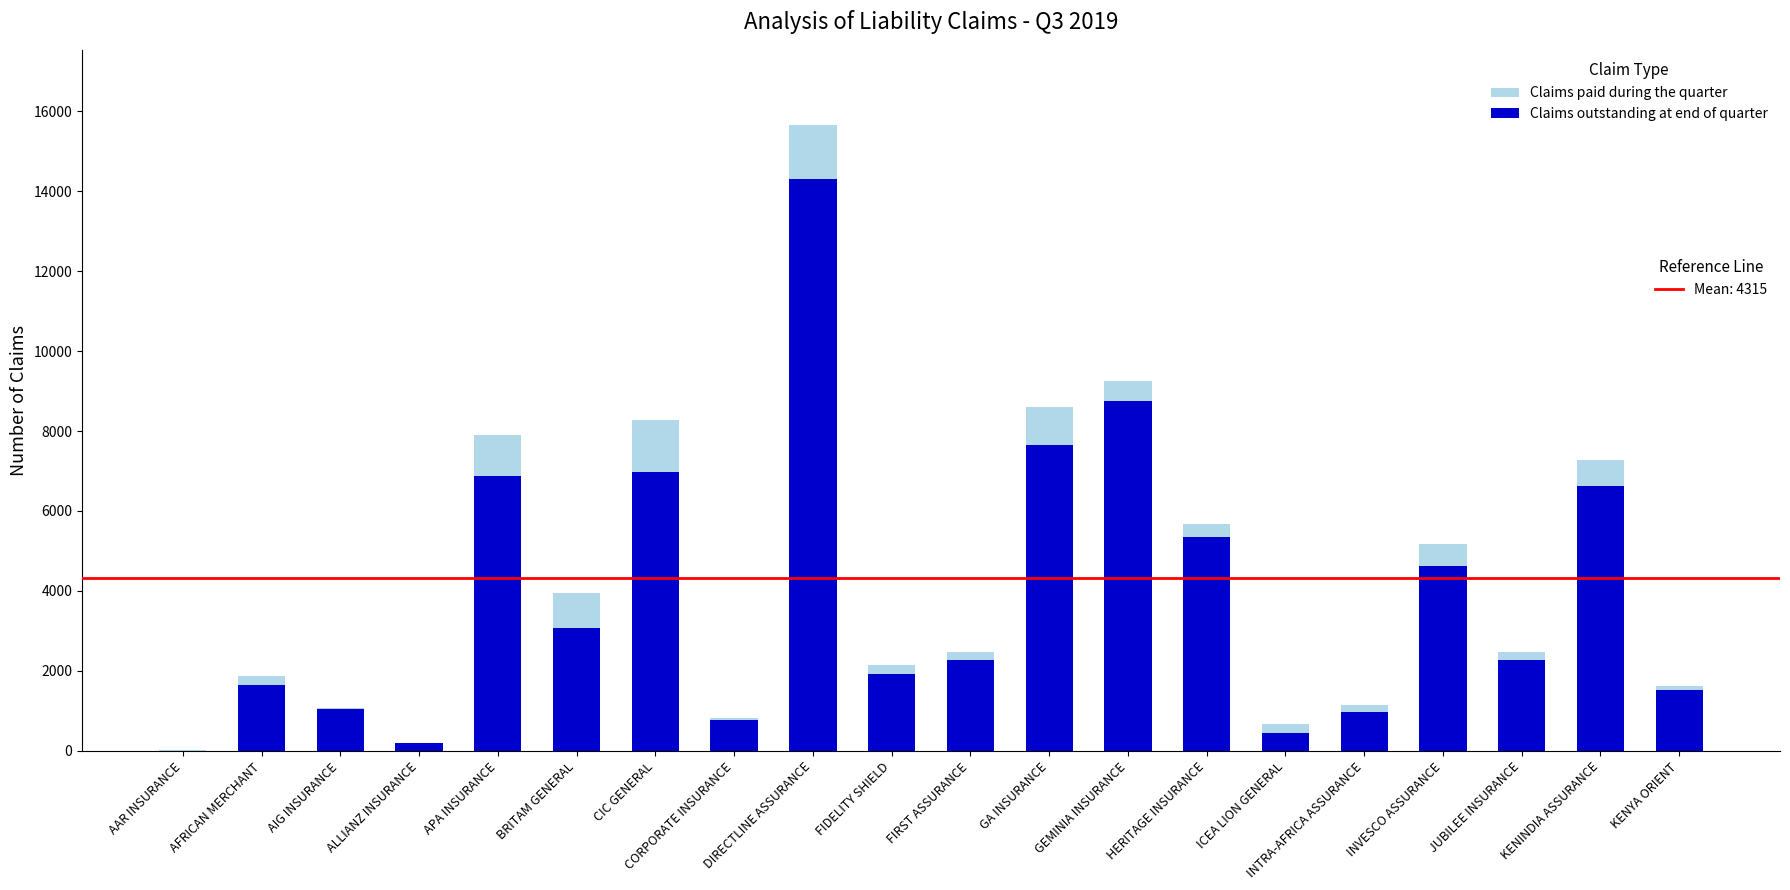

Are the bars horizontal?

No